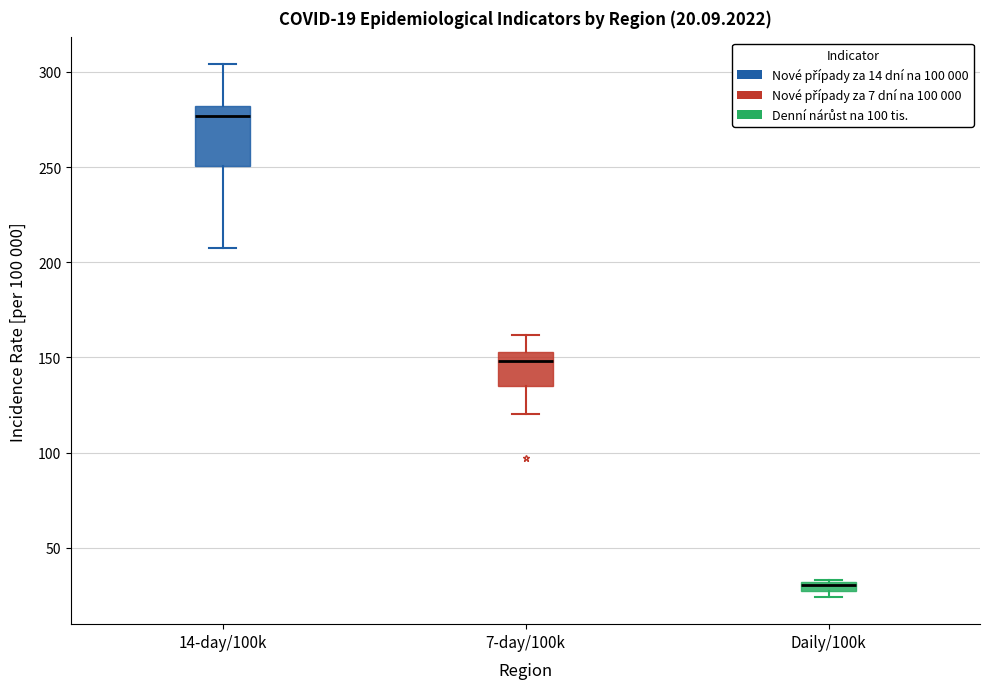

Comparing the boxes themselves (not the whiskers), which one is the tallest?

14-day/100k